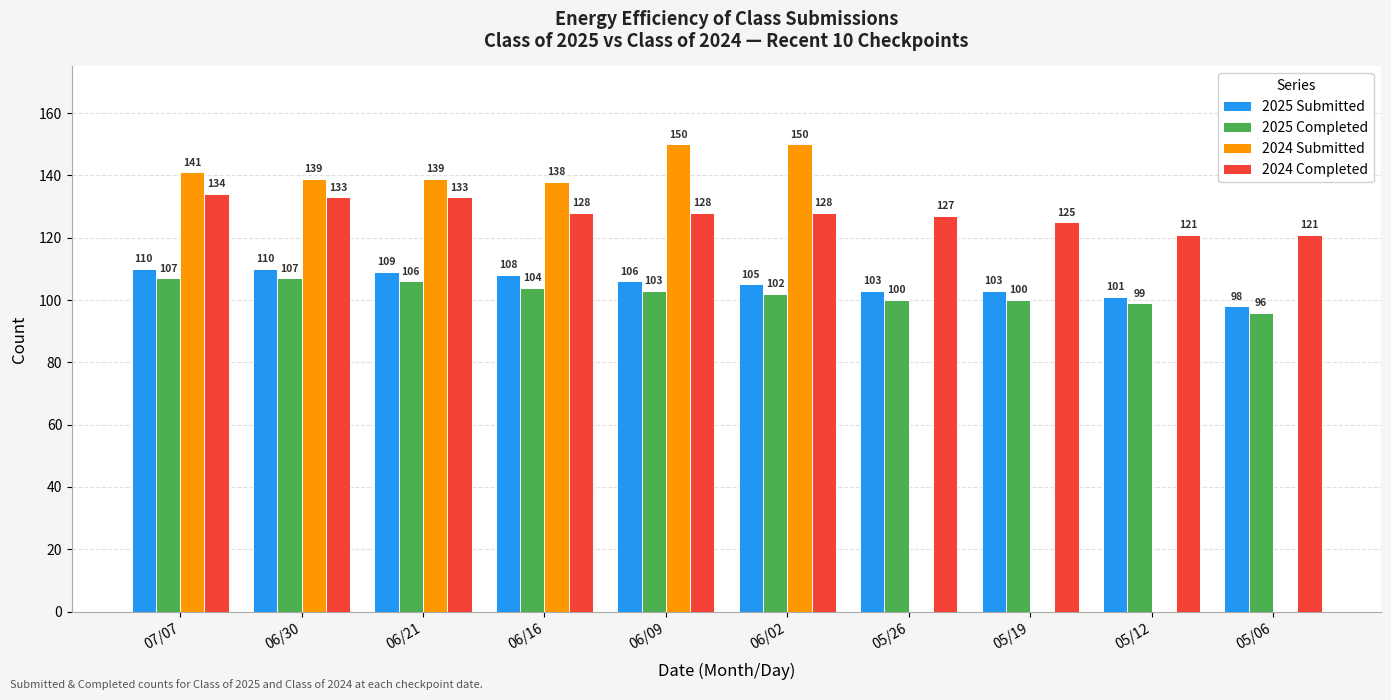

What is the spread (max minus min) of values at 05/06?

121